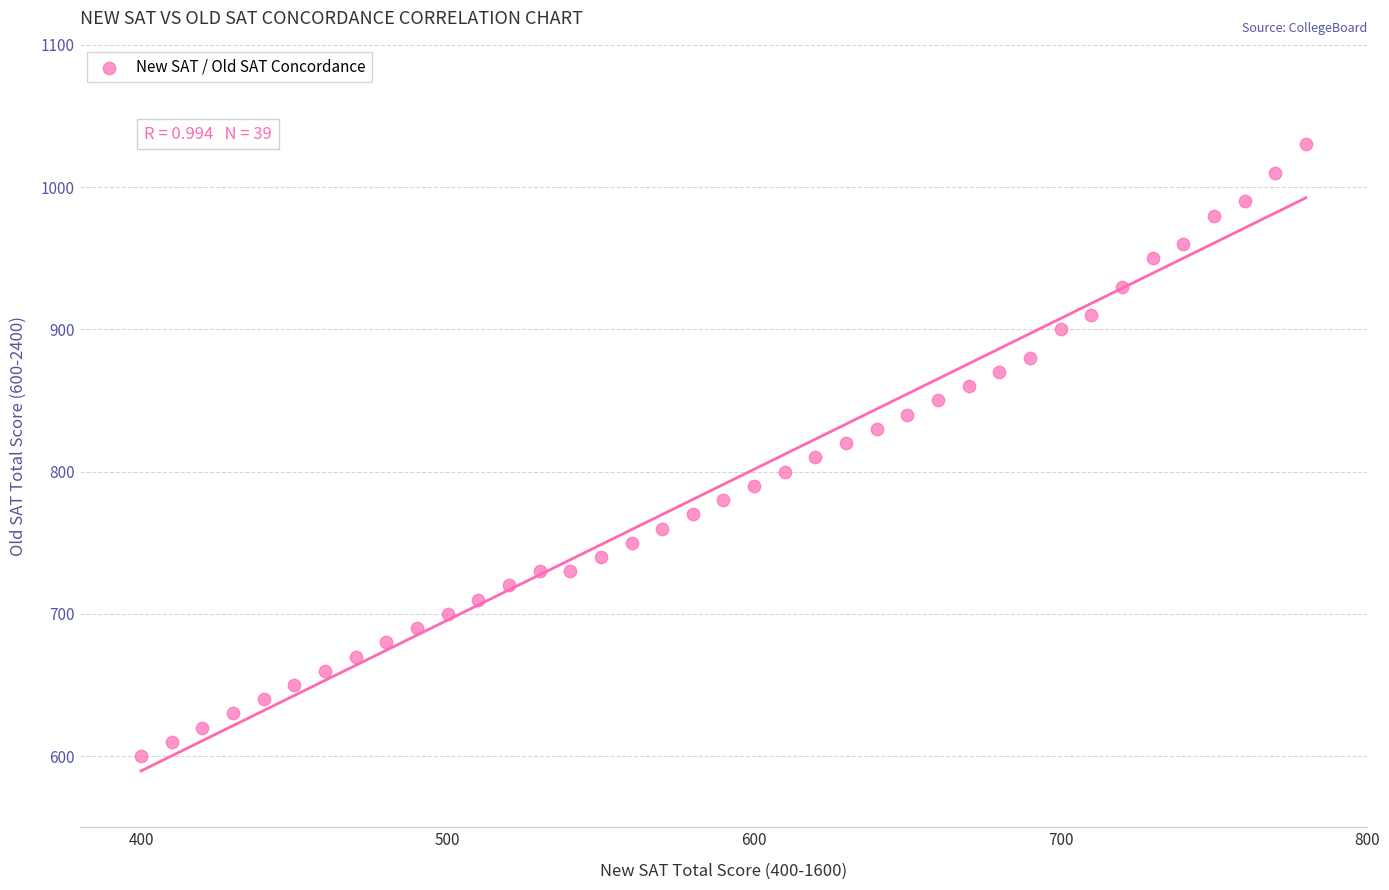

What is the range of X values (max minus min)?

380